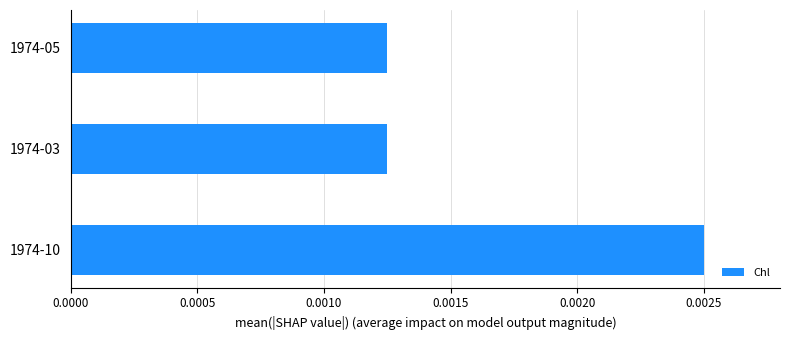

At which category does the chart reach its peak across all series?

1974-10